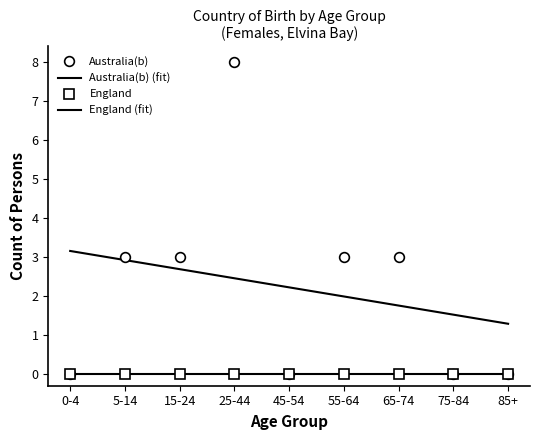

True or false: there are more than 2 points higher than both neighbors.

False